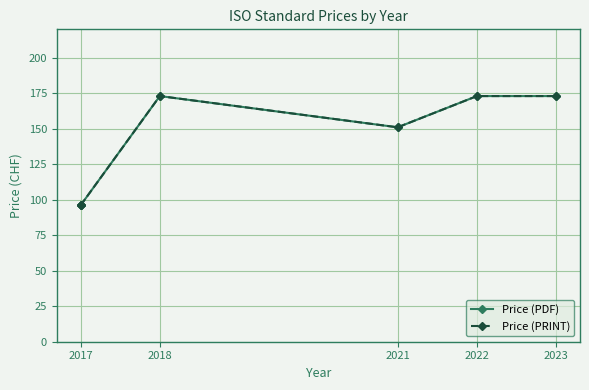

What value does the Price (PRINT) series have at 2023, to the nearest 10?

170